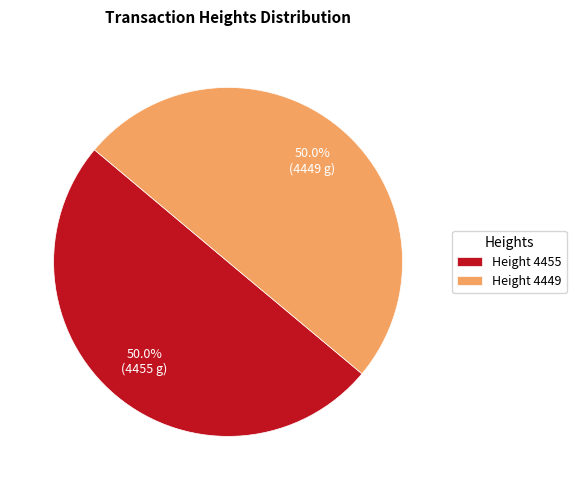

What is the total percentage of Height 4455 and Height 4449?

100.0%